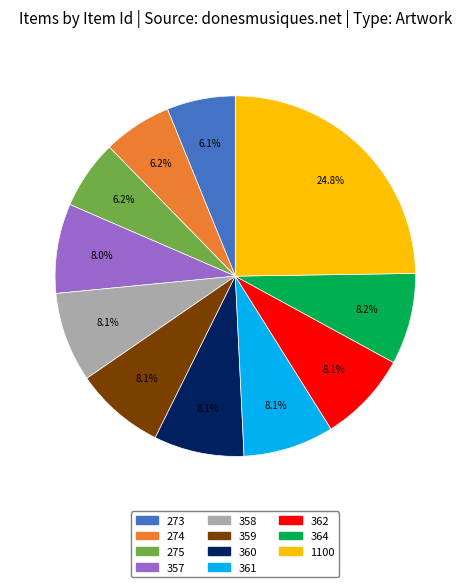

What is the largest slice in the pie chart?

1100